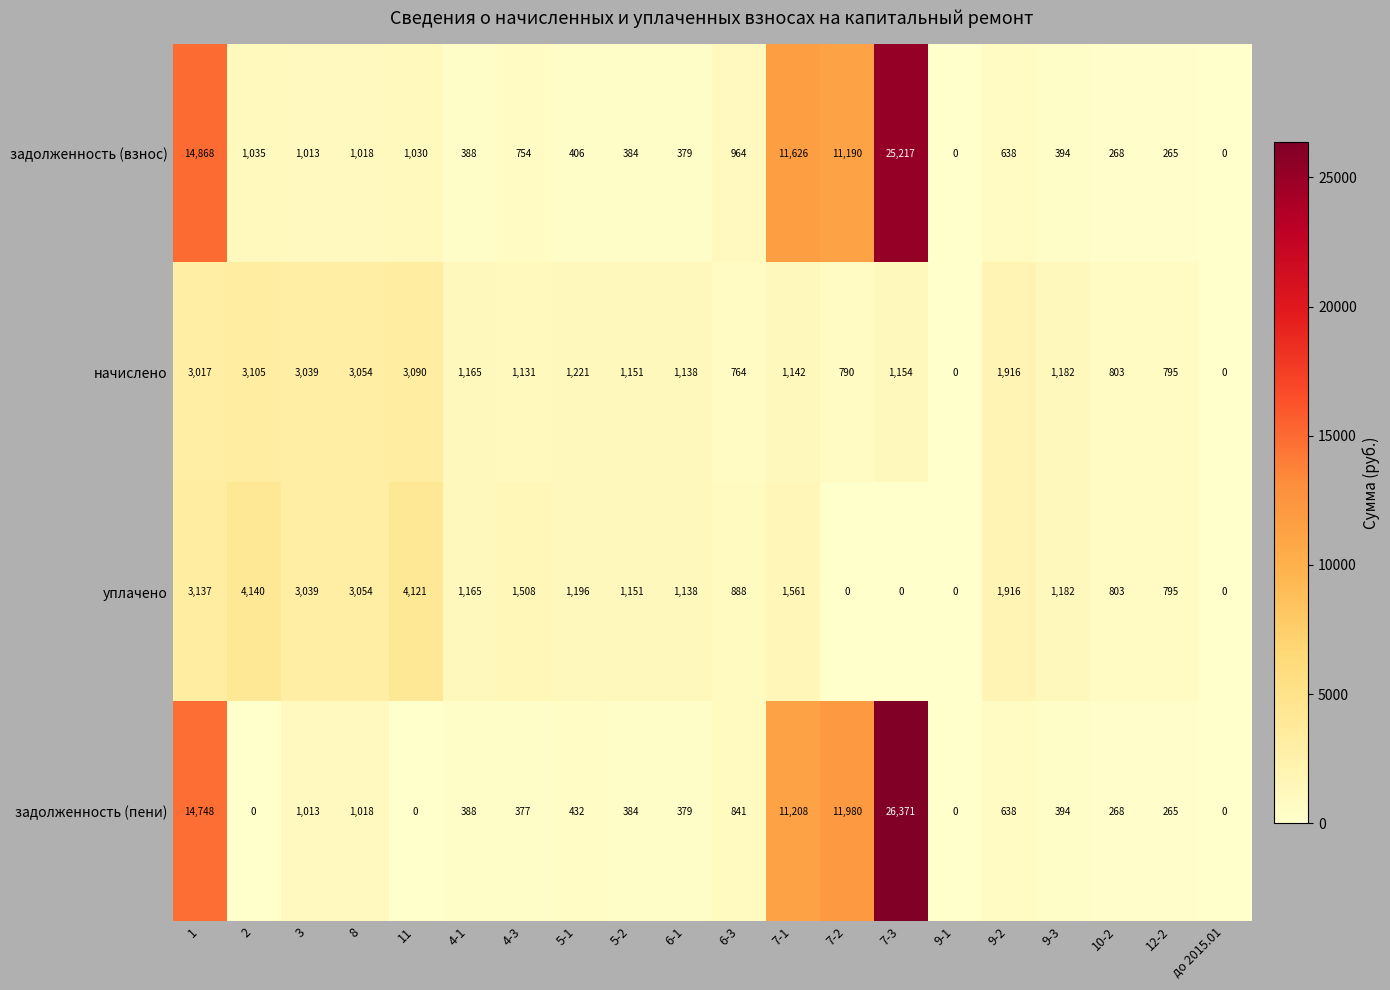

At which category is the sum across all series the highest?

7-3